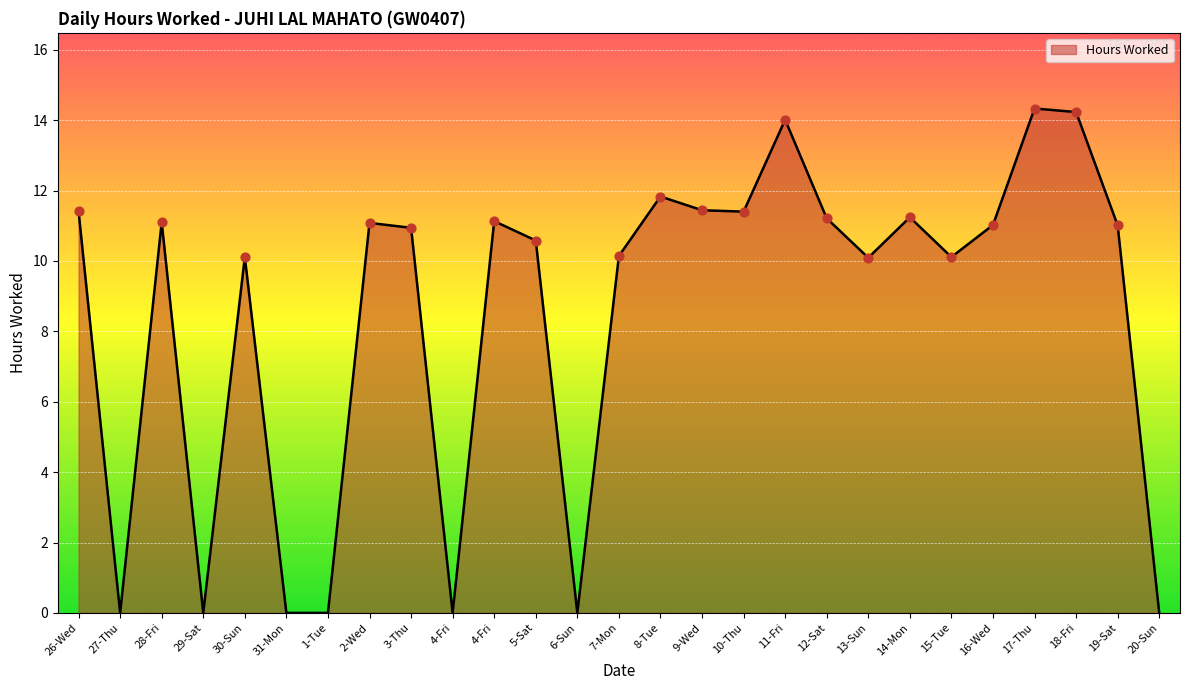

Between 12-Sat and 17-Thu, which is larger?

17-Thu